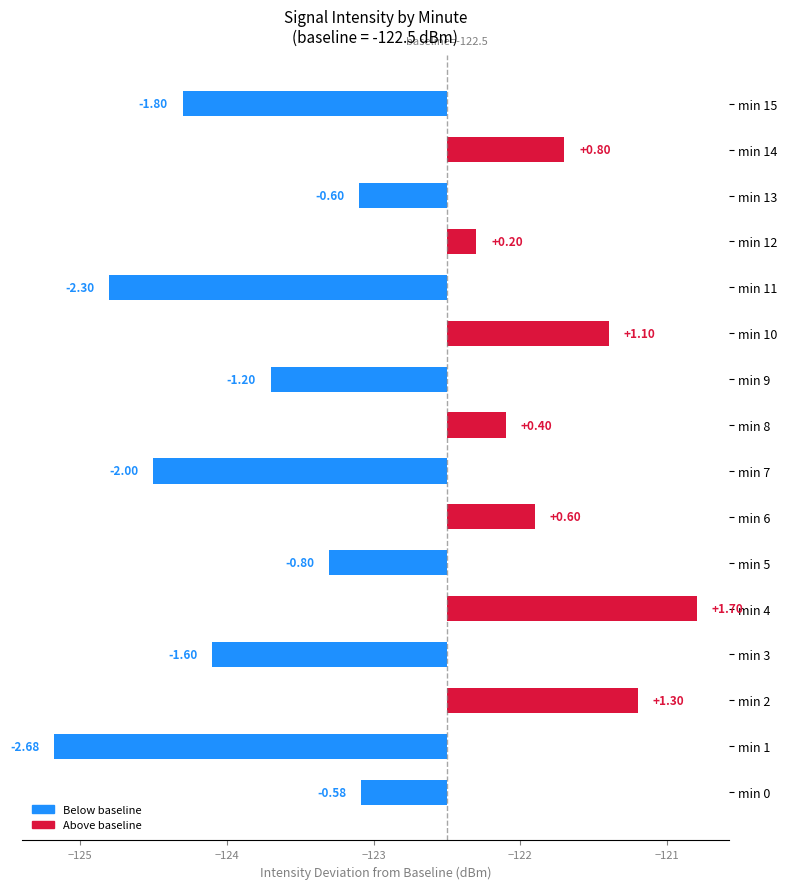

Which has a higher value, min 6 or min 14?

min 14